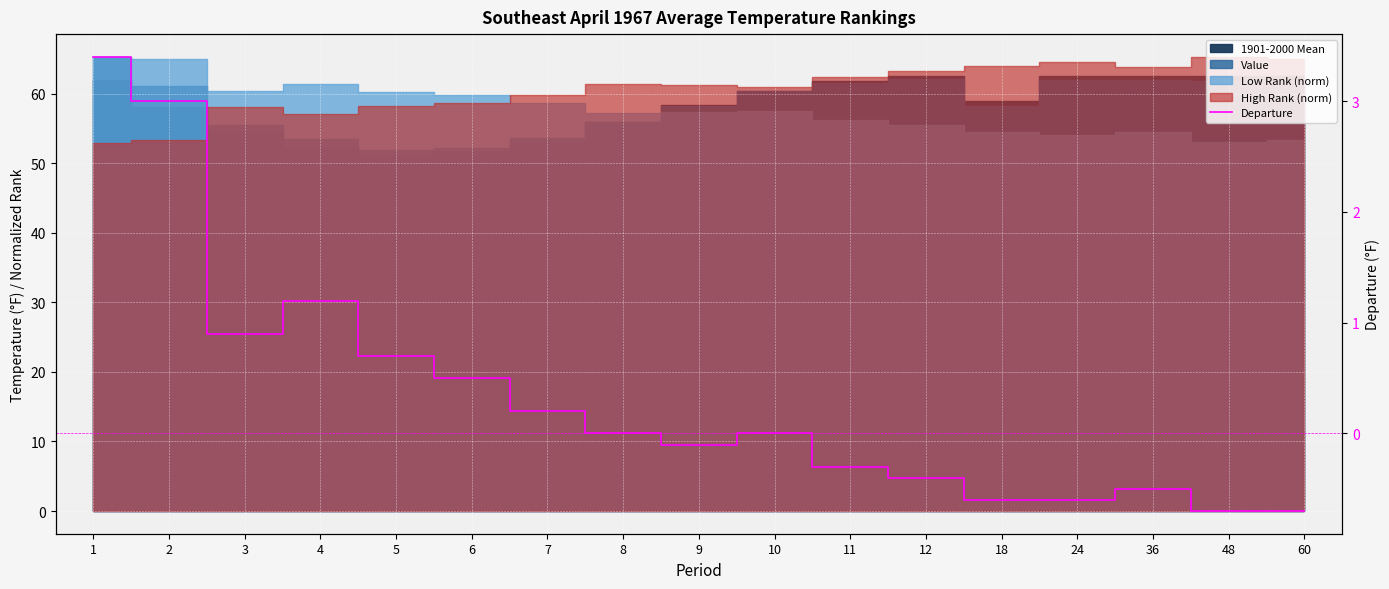

Where is the data nearest to the value 1?

3